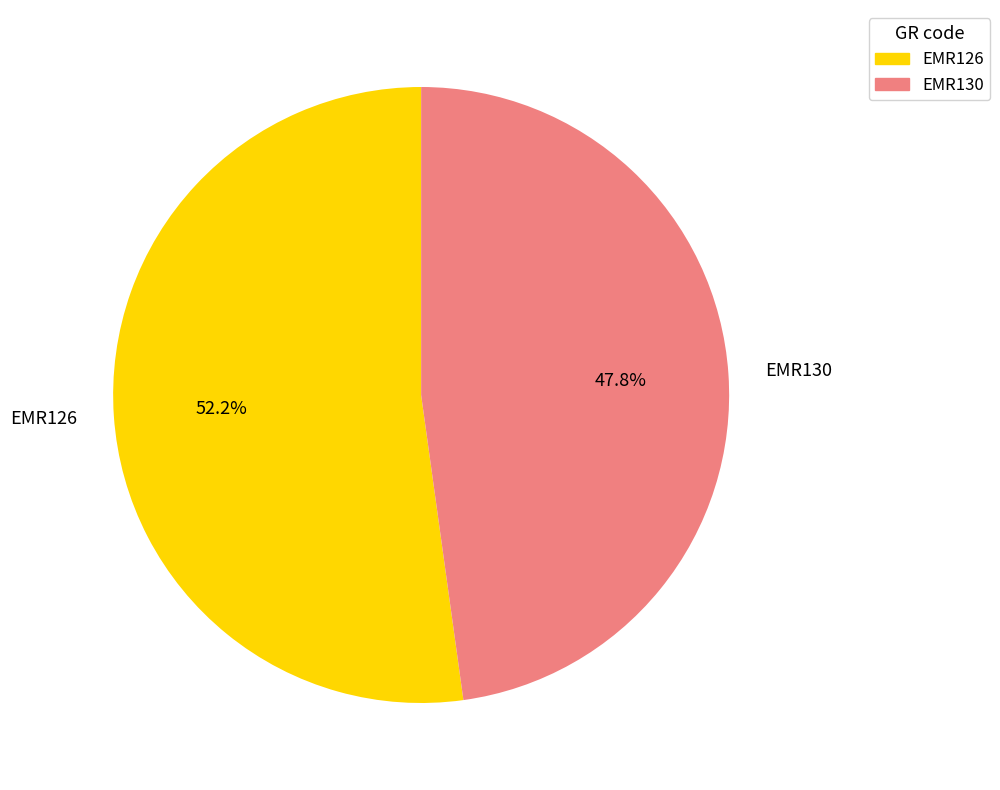

Rank the categories by value from lowest to highest.

EMR130, EMR126